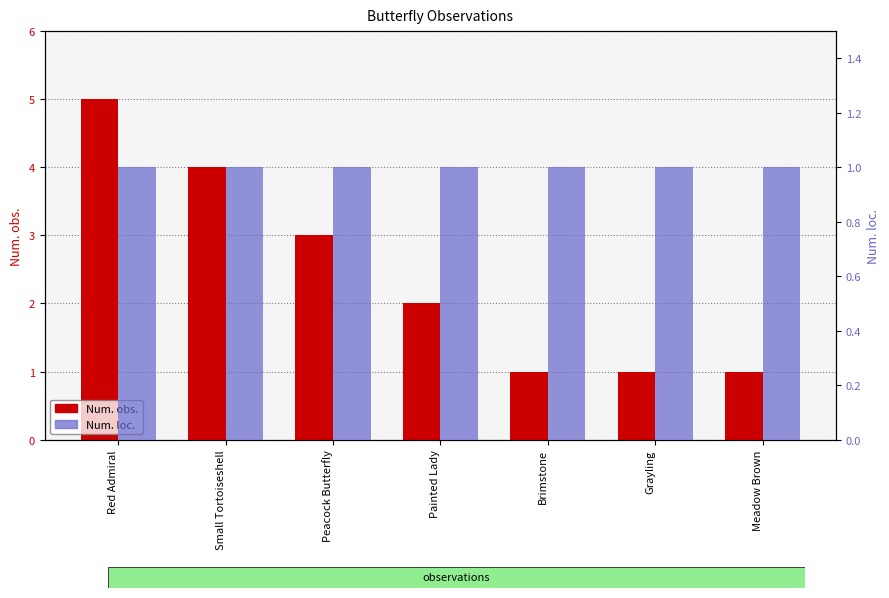

What is the difference between the second highest and second lowest values in the Num. obs. series?

3